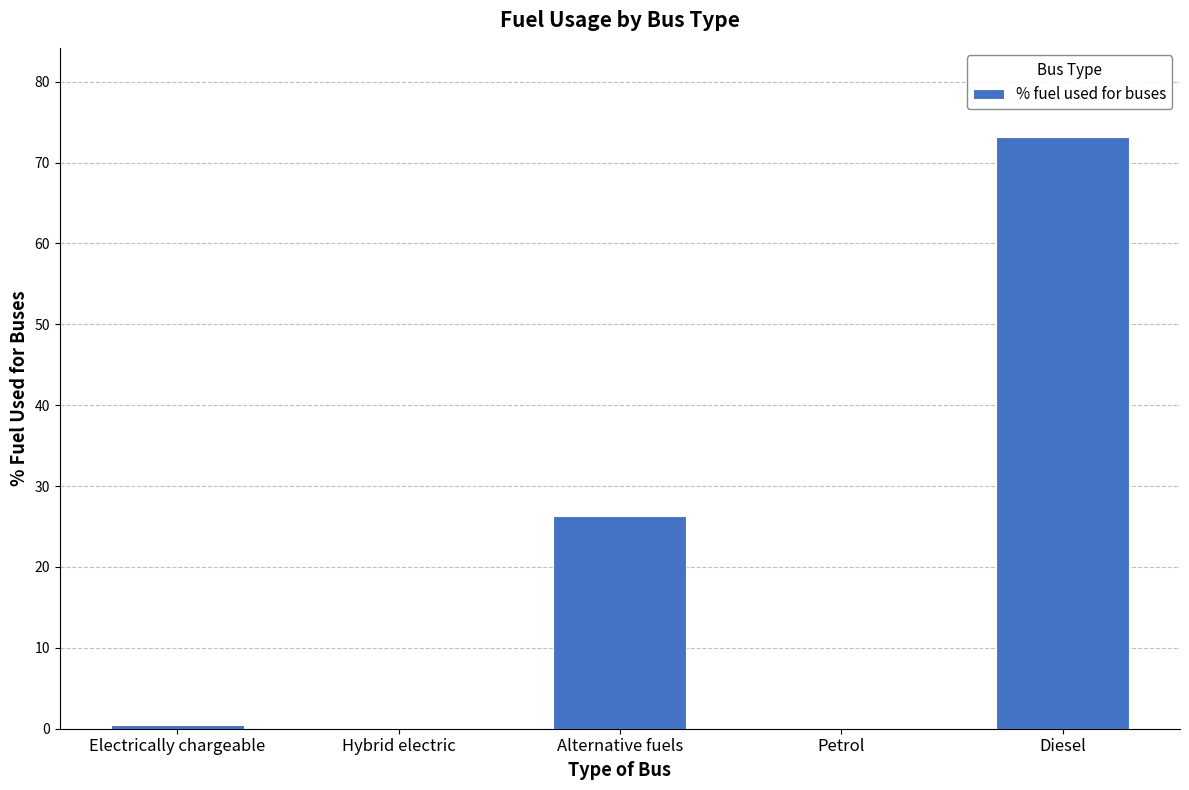

What is the difference between the values at Alternative fuels and Hybrid electric?

26.3